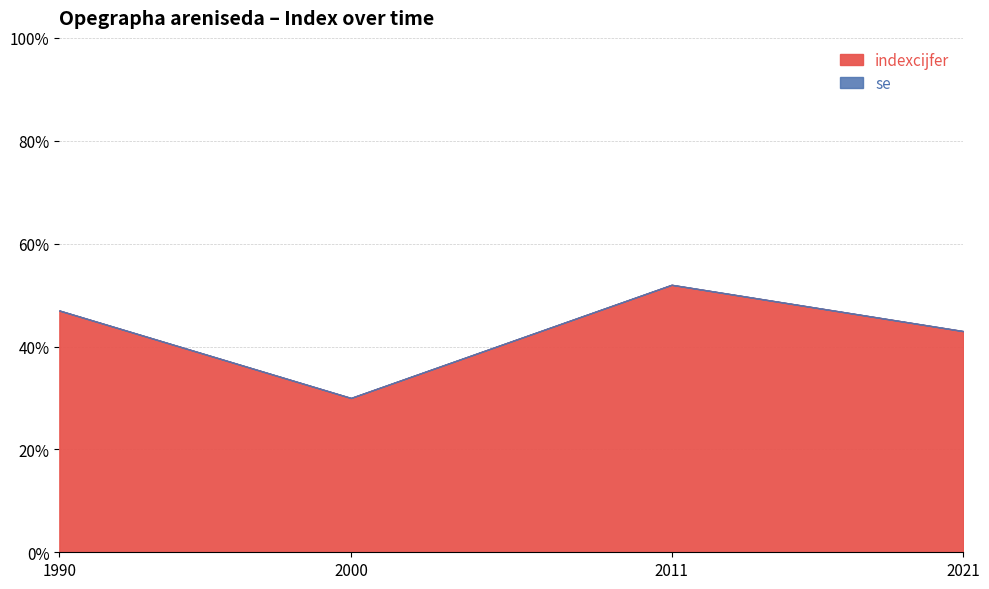

Where is the first local minimum for indexcijfer?

2000